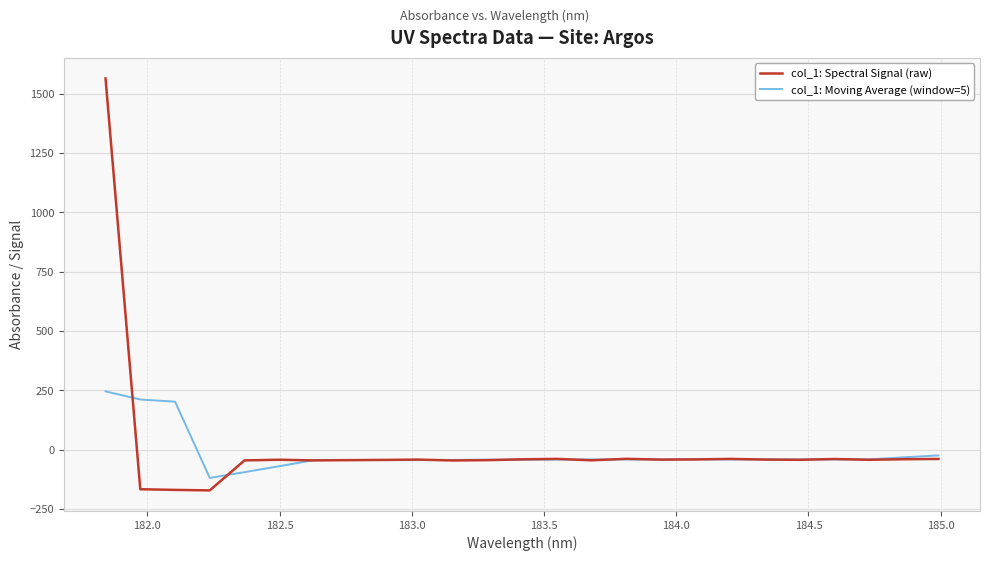

Which series has the largest range (max minus min)?

col_1: Spectral Signal (raw)